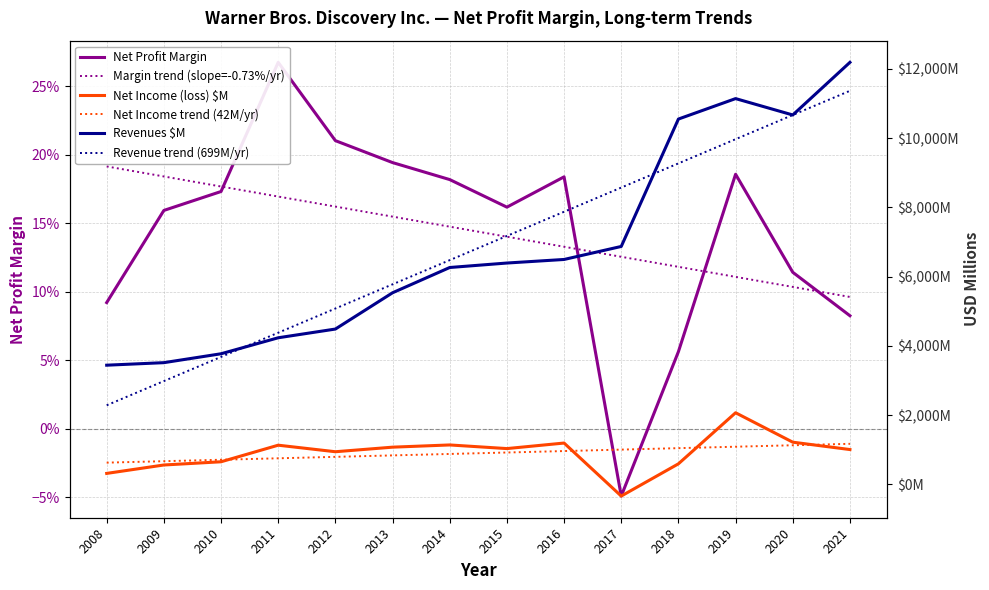

Does the chart display data point markers on the line(s)?

No